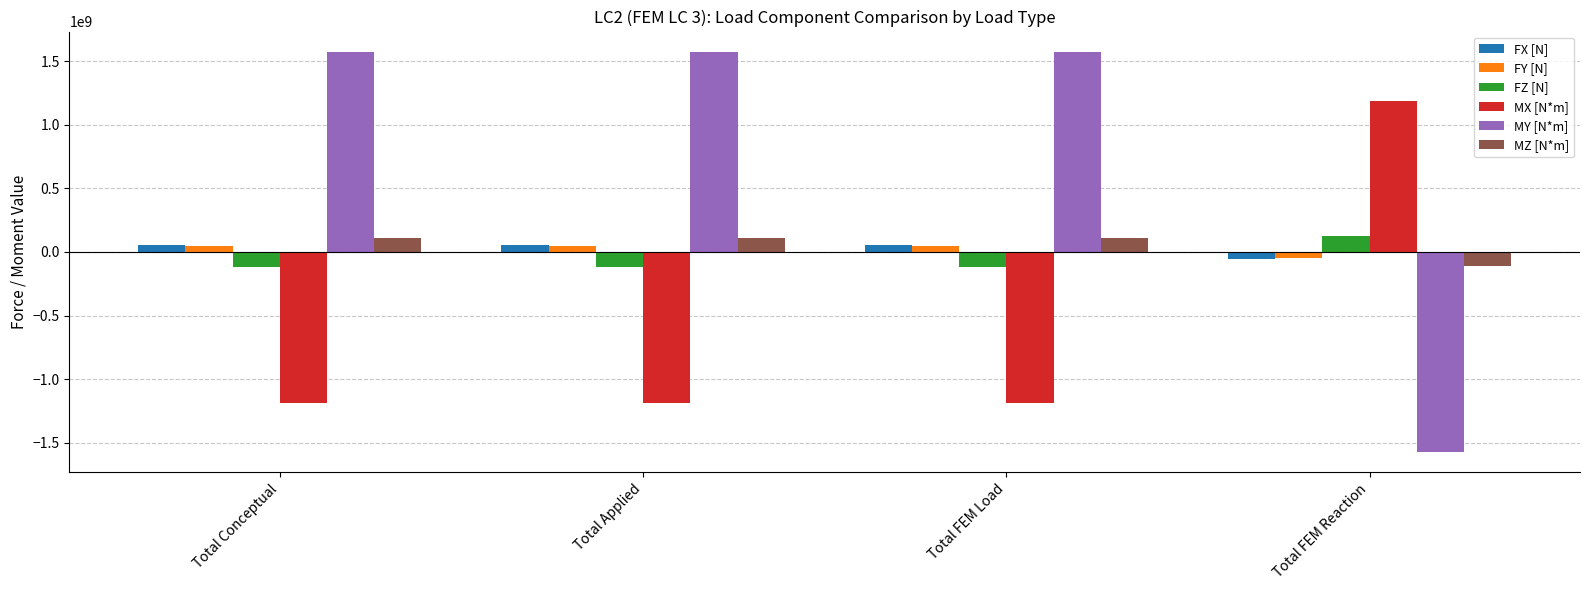

What is the greatest value displayed?

1574420000